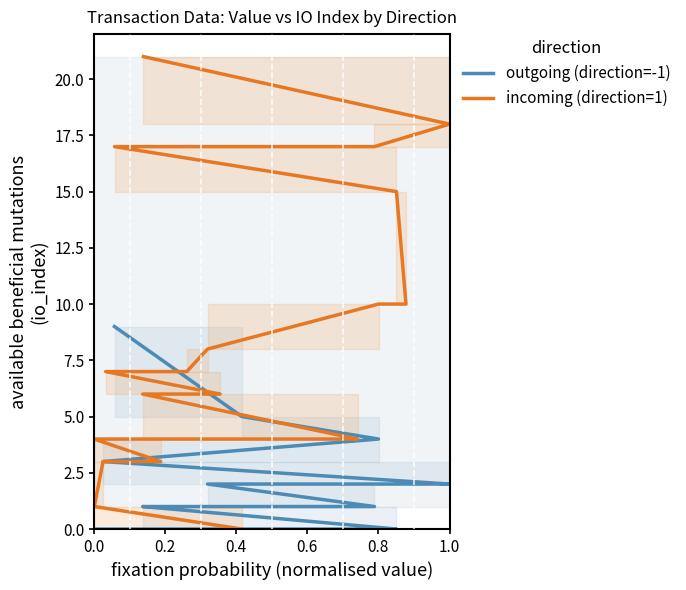

Which series has the largest total across all categories?

incoming (direction=1)